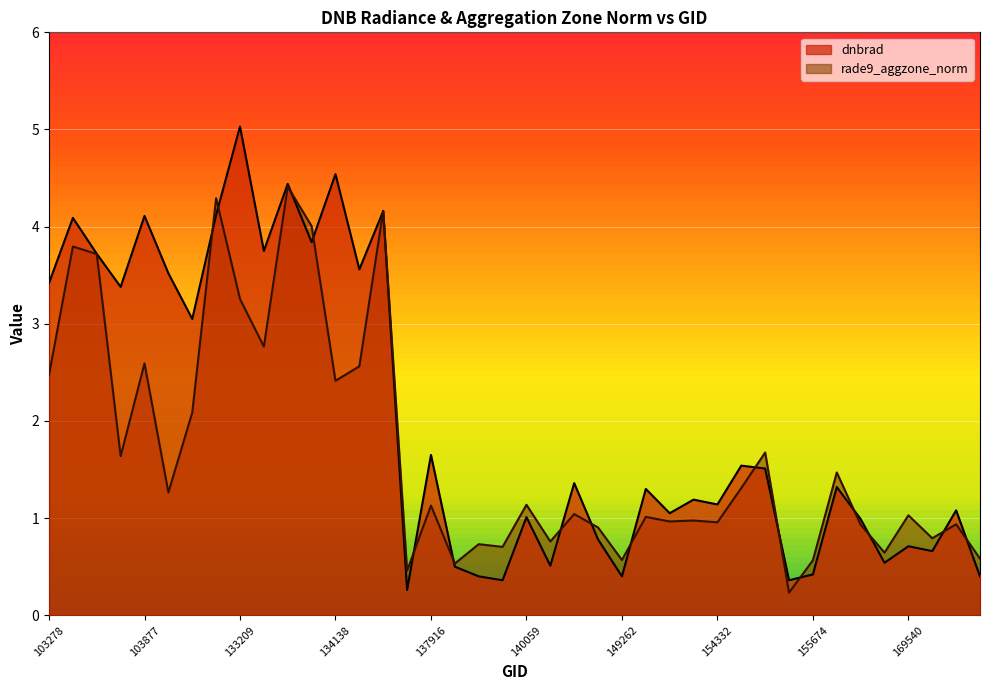

How many lines are shown in the chart?

2